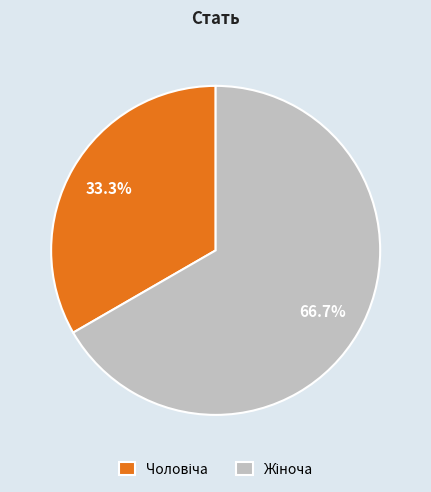

Is there any slice that represents more than half of the pie?

Yes